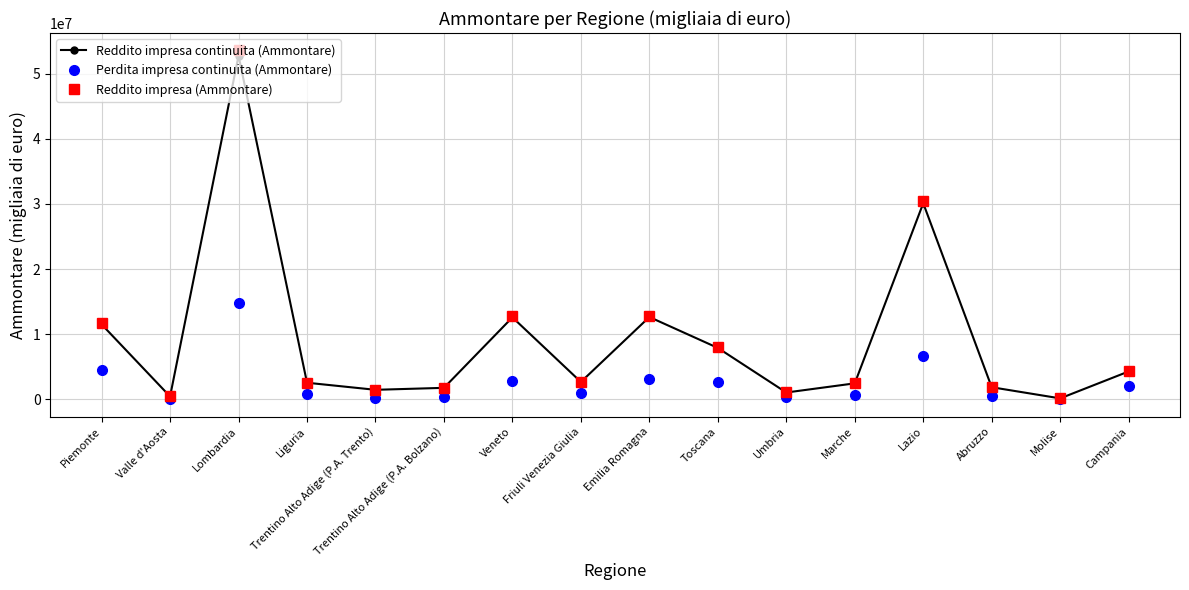

How many distinct data groups are displayed?

3